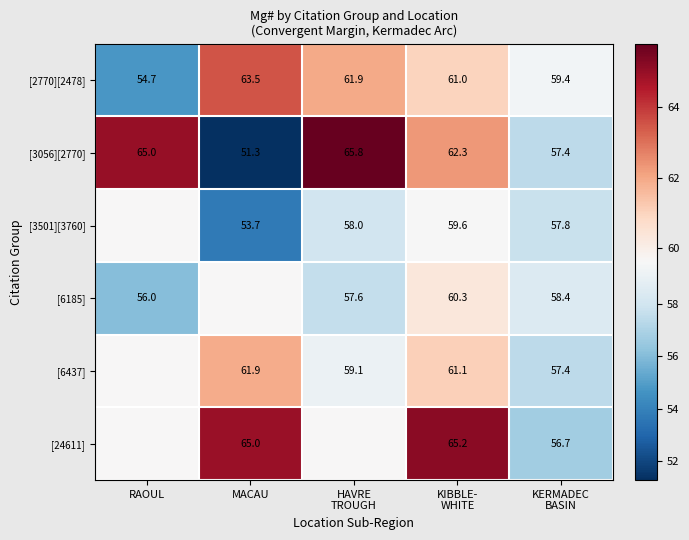

What is the difference between the second highest and second lowest values in the [3056][2770] series?

7.6